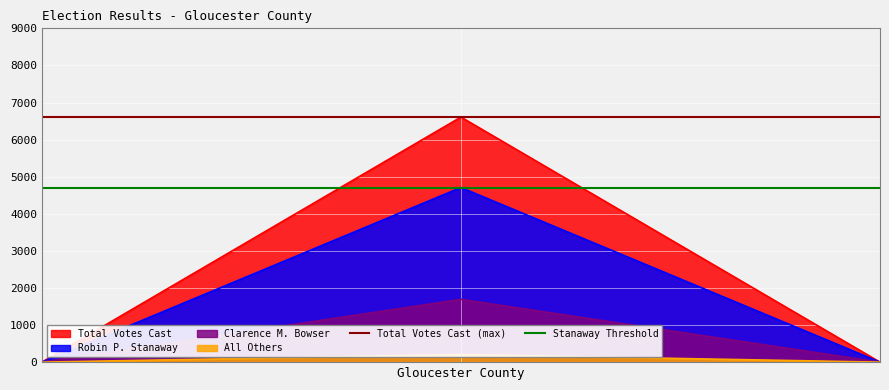

What is the maximum value for Total Votes Cast?

6607